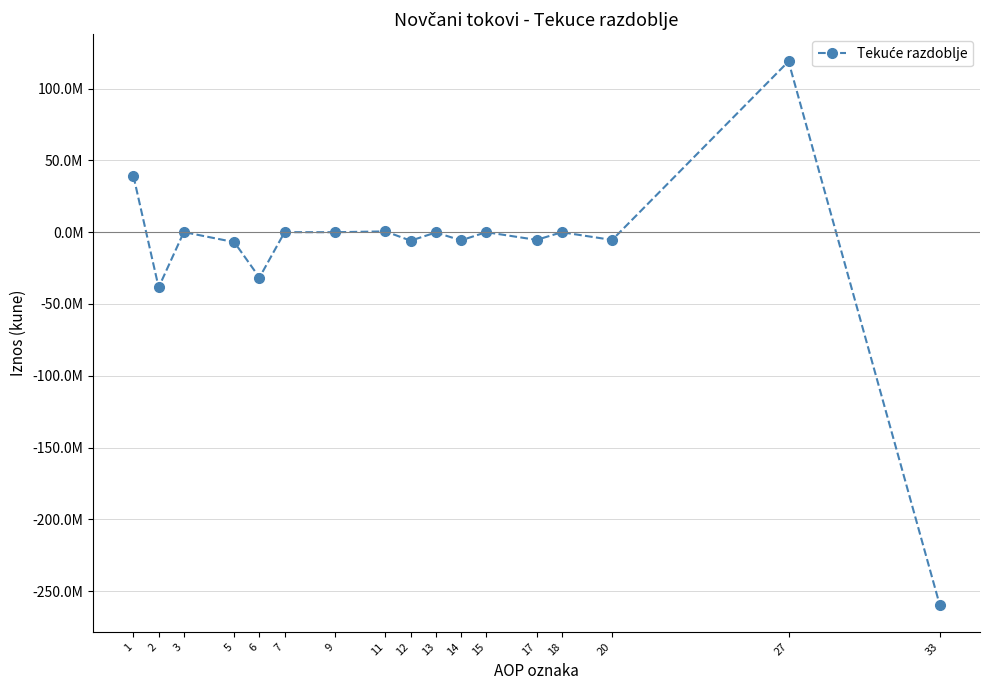

True or false: the data shows -220757 at 13.

True